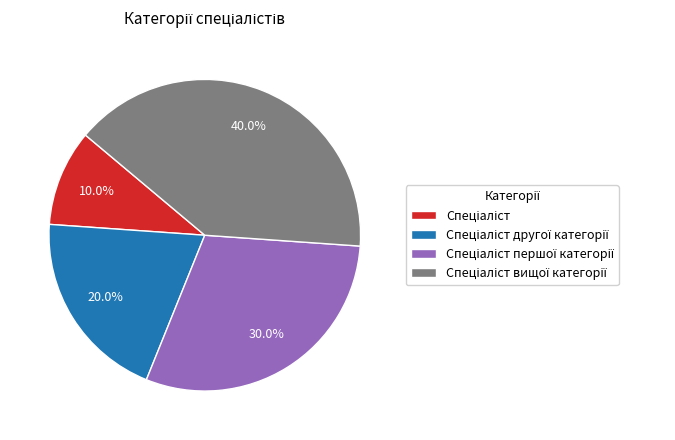

Is there a majority slice in this chart?

No